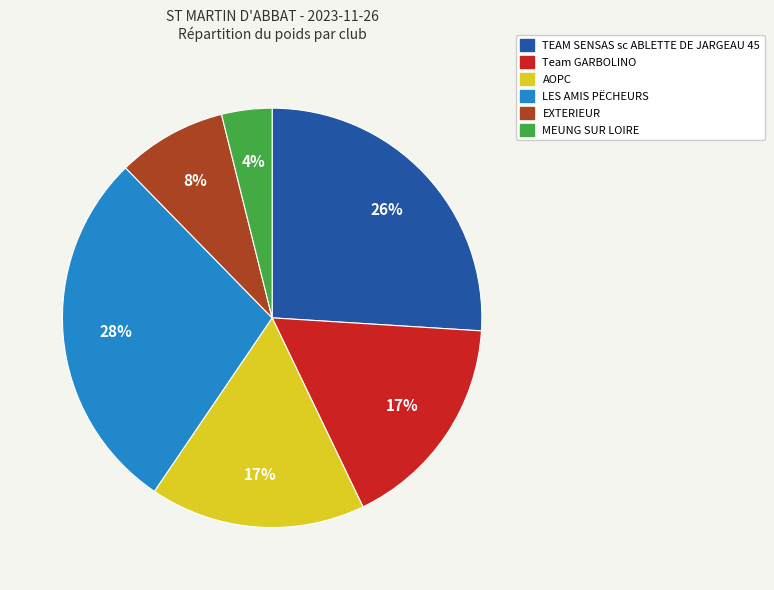

Which category has the smallest portion of the pie?

MEUNG SUR LOIRE